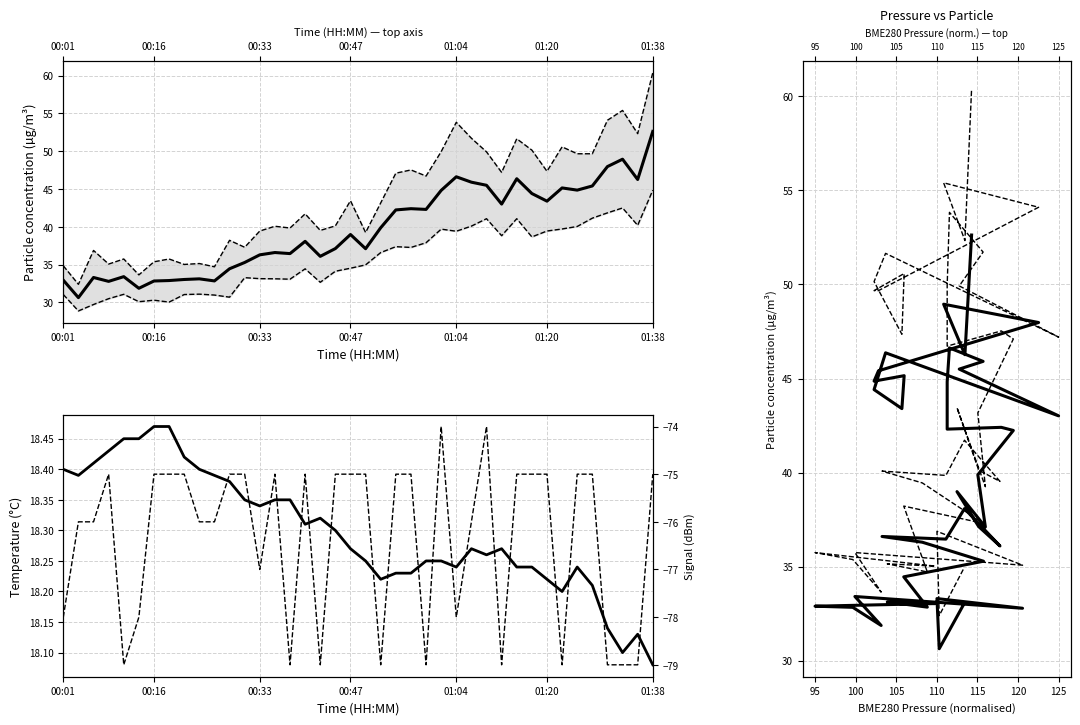

What is the maximum value for BME280_temperature?

18.5